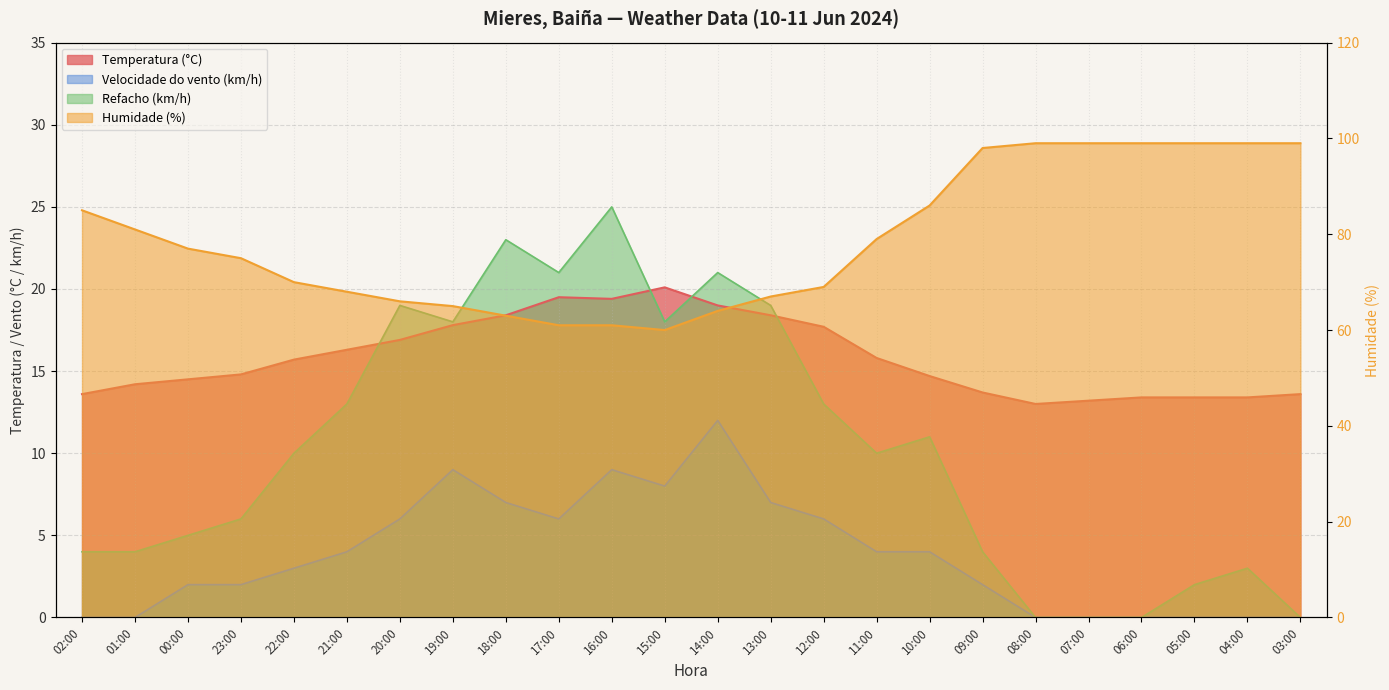

Where is Humidade (%) nearest to the value 79?

11:00